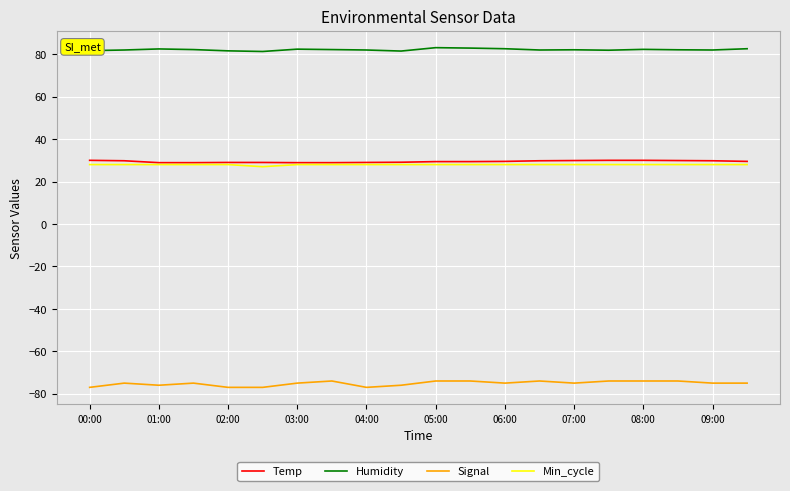

What is the sum of all Min_cycle values?

559.0